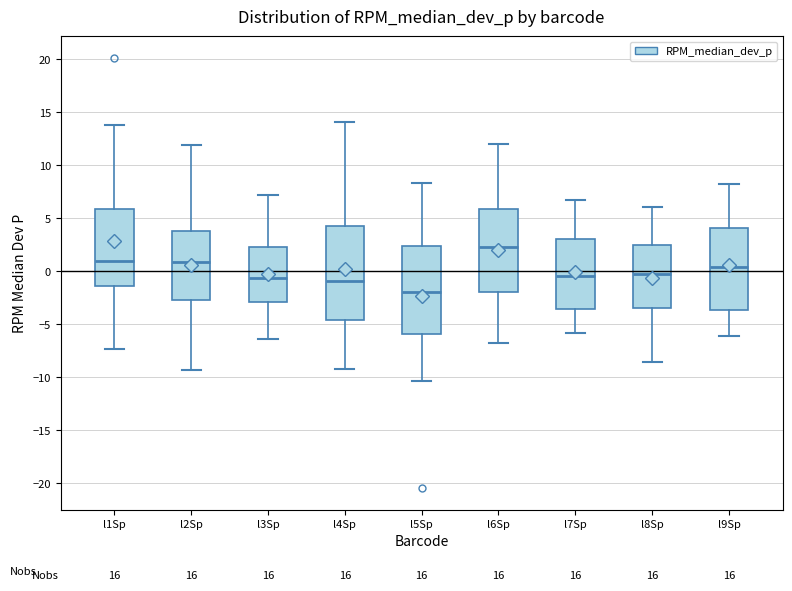

Which box has the highest median line?

l6Sp